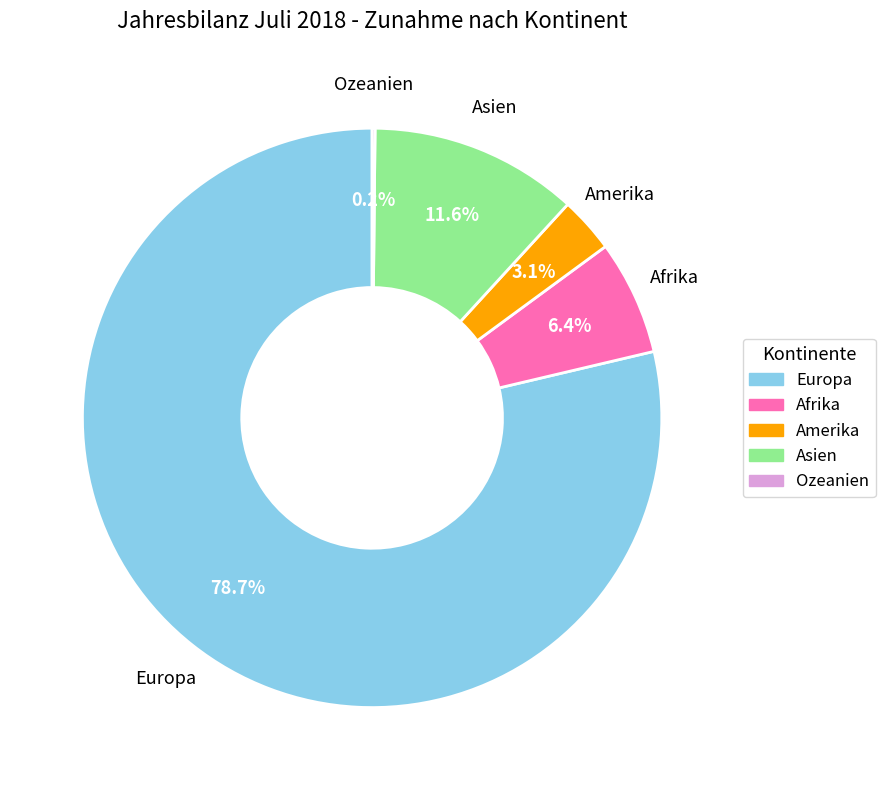

To the nearest percent, what is the average slice percentage?

20%